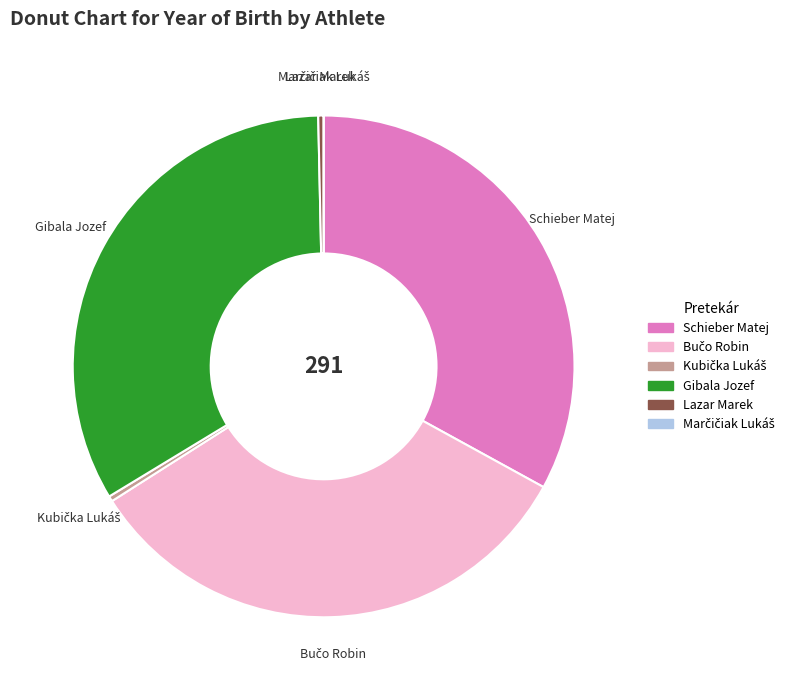

Is there any slice that represents more than half of the pie?

No